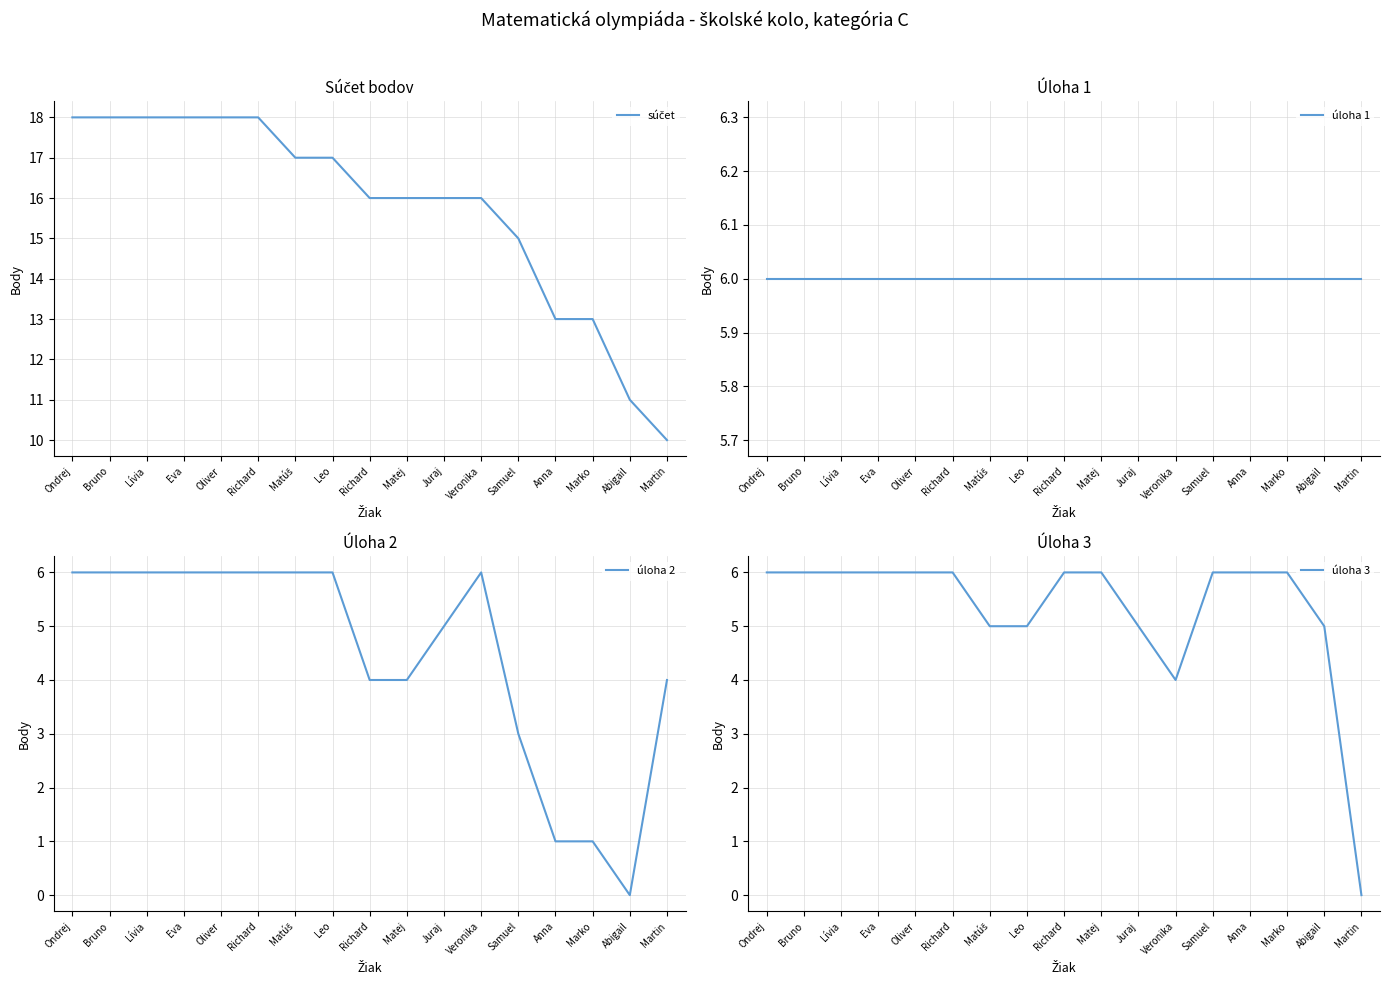

Does the chart have visible grid lines?

Yes